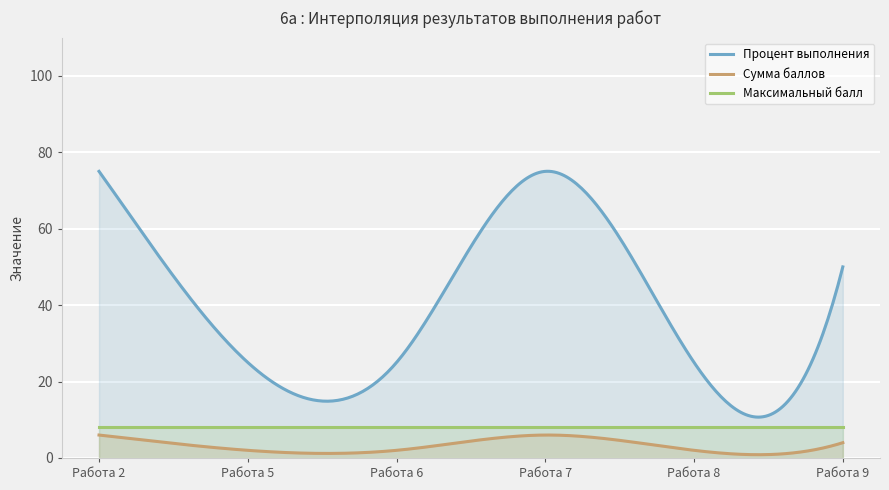

What is the spread (max minus min) of values at Работа 6?

23